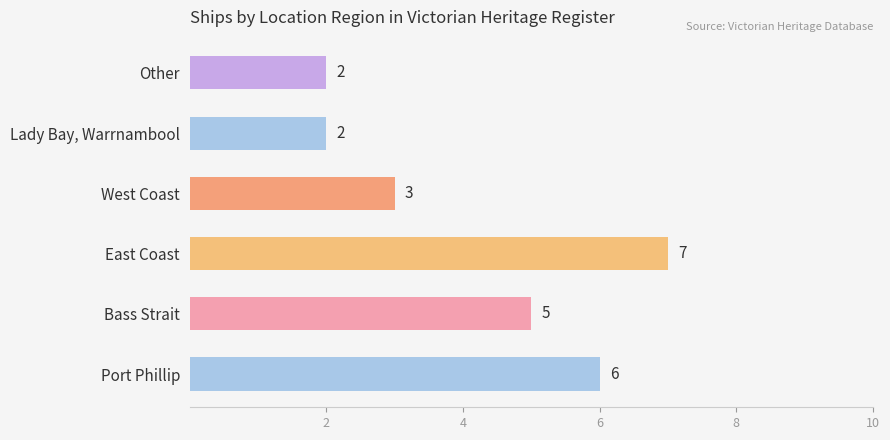

What is the change in value from Bass Strait to Other?

-3